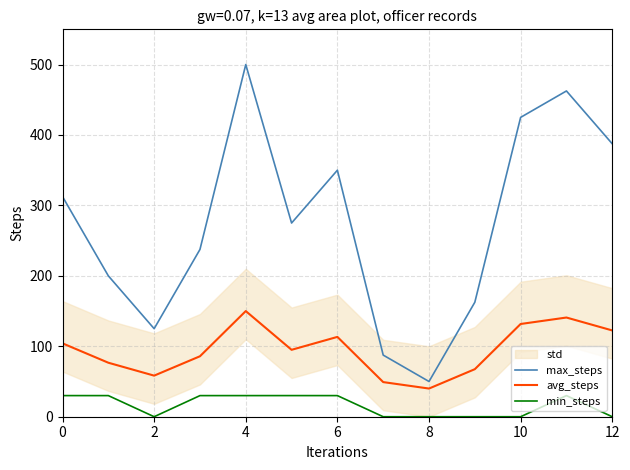

The value of avg_steps at 0 is 104.2. True or false?

True